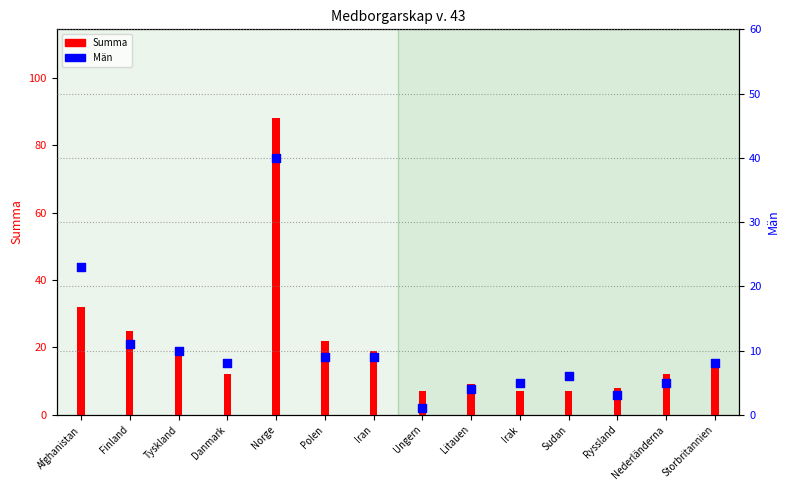

What are all the series names shown in the legend?

Summa, Män